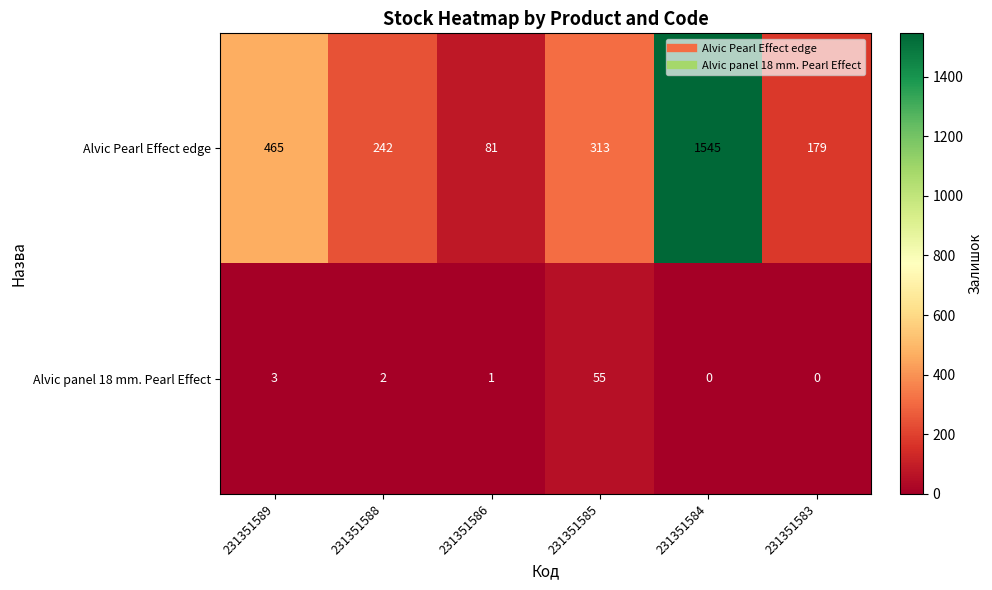

What is the spread (max minus min) of values at 231351586?

80